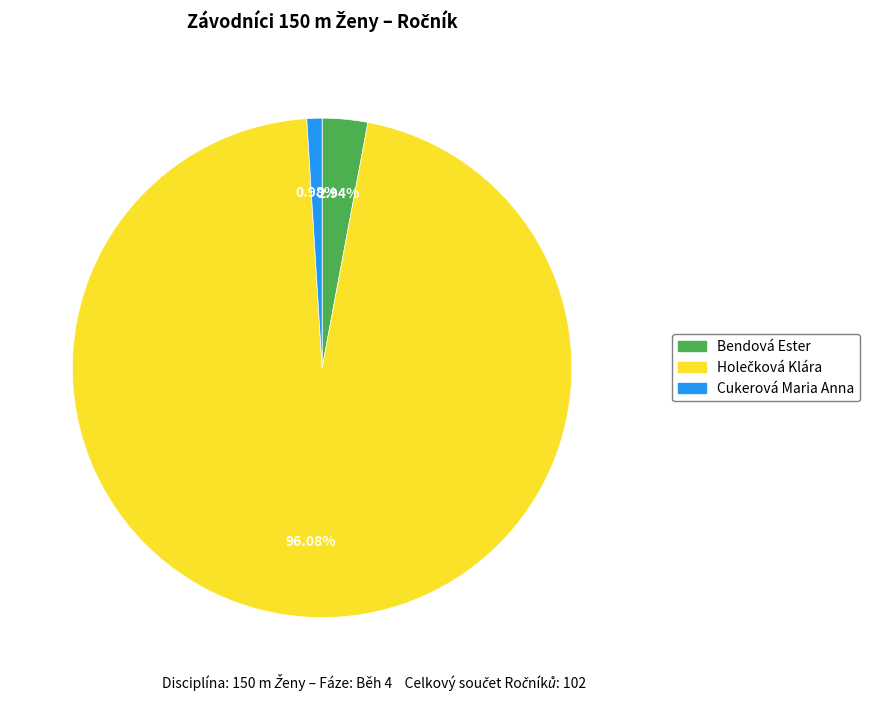

Which slice is the smallest?

Cukerová Maria Anna